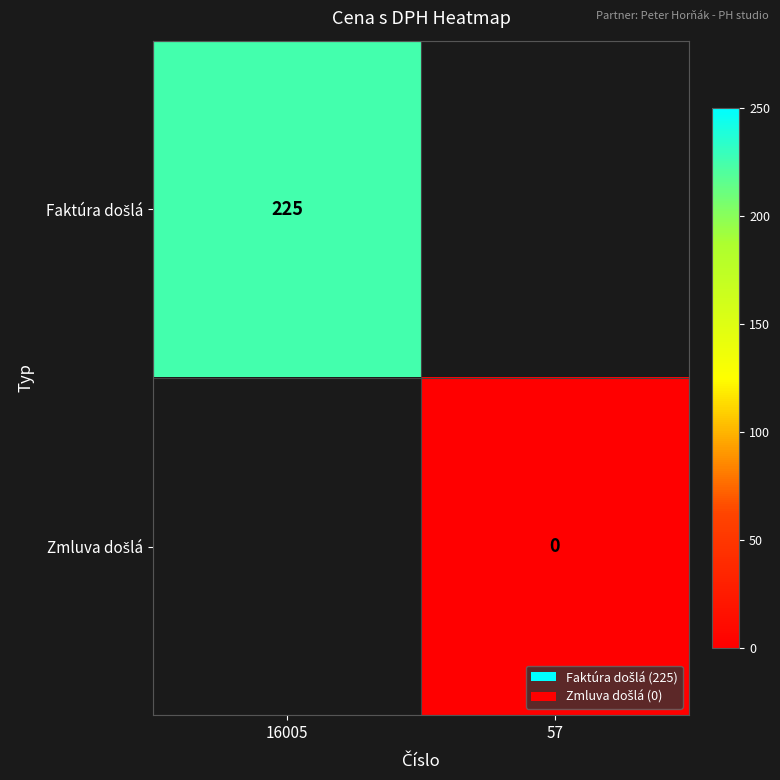

Which series has the largest range (max minus min)?

Faktúra došlá